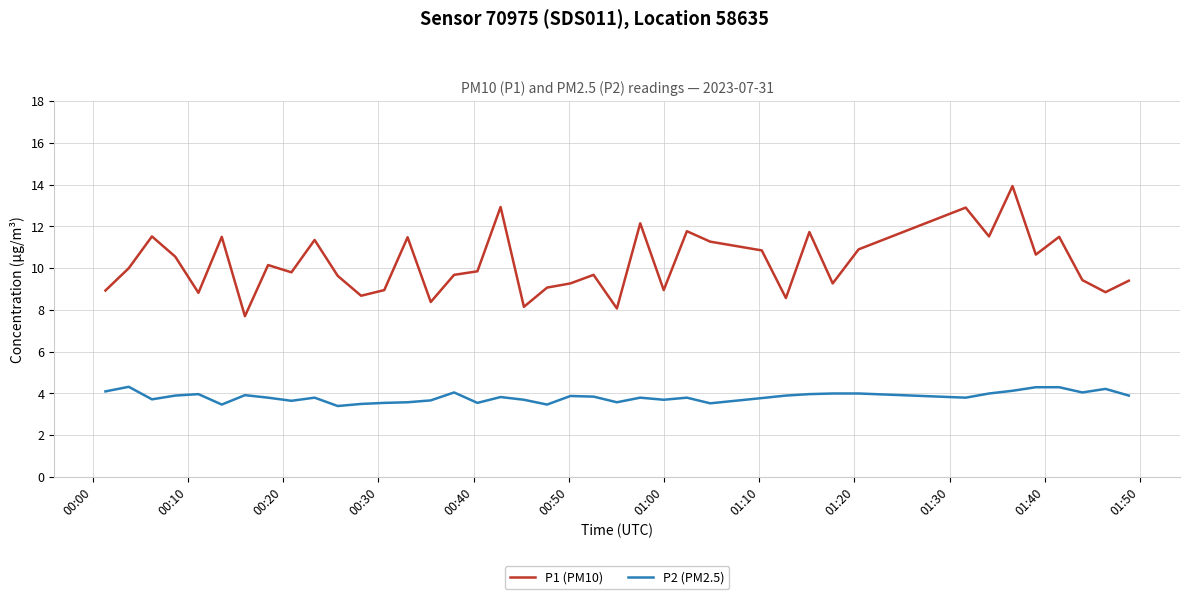

True or false: P1 (PM10) and P2 (PM2.5) intersect in this chart.

False